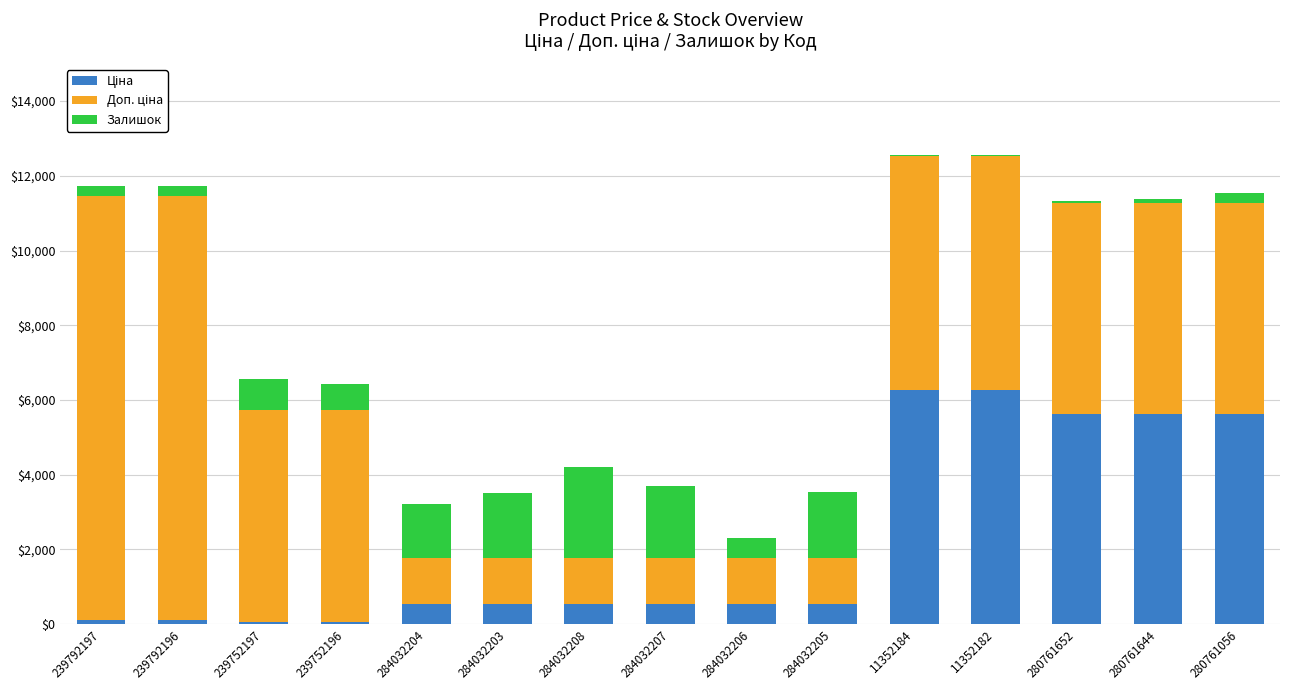

Read the Ціна value at 284032204.

535.4